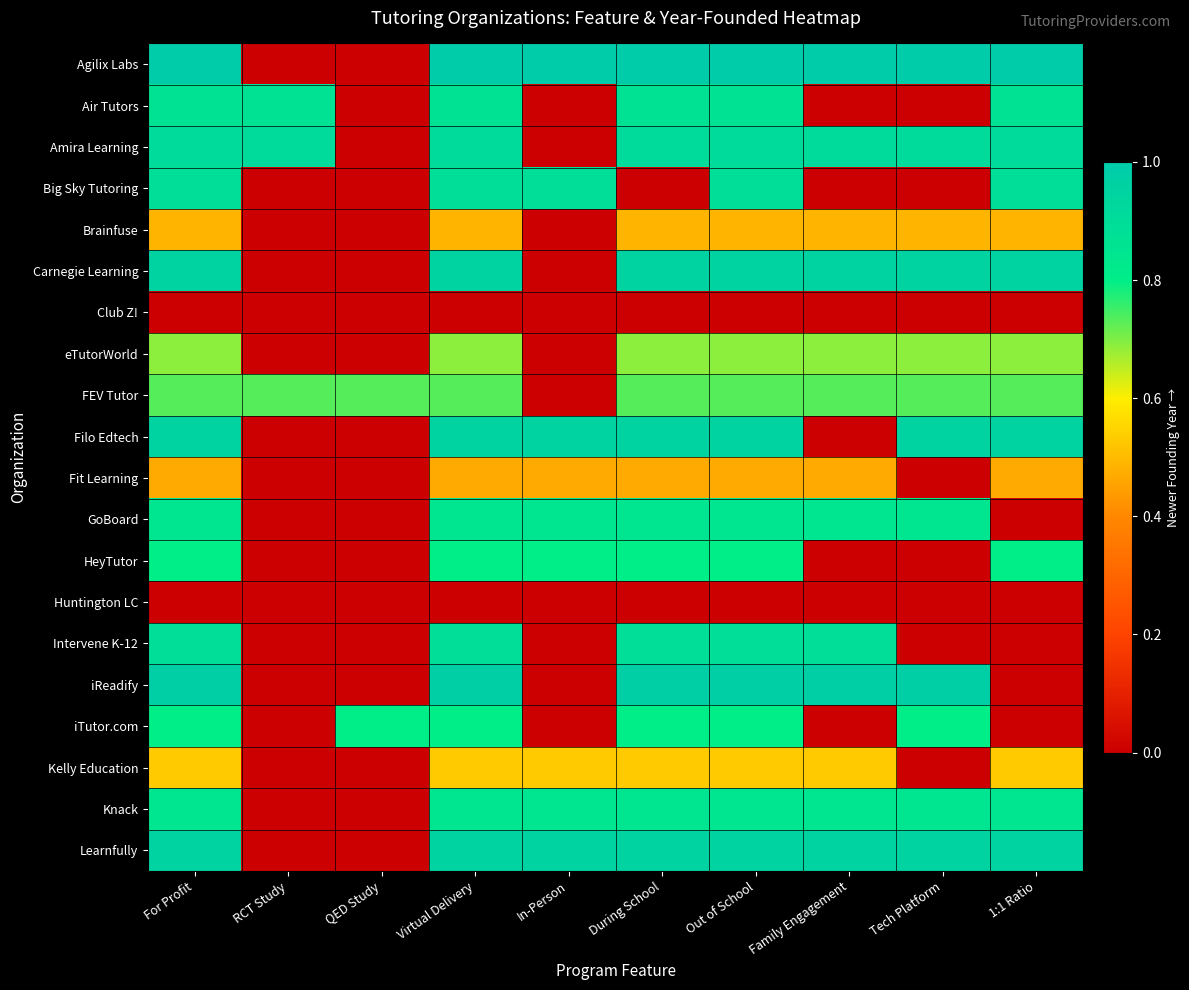

Between RCT Study and Family Engagement, which series saw the biggest shift?

Agilix Labs